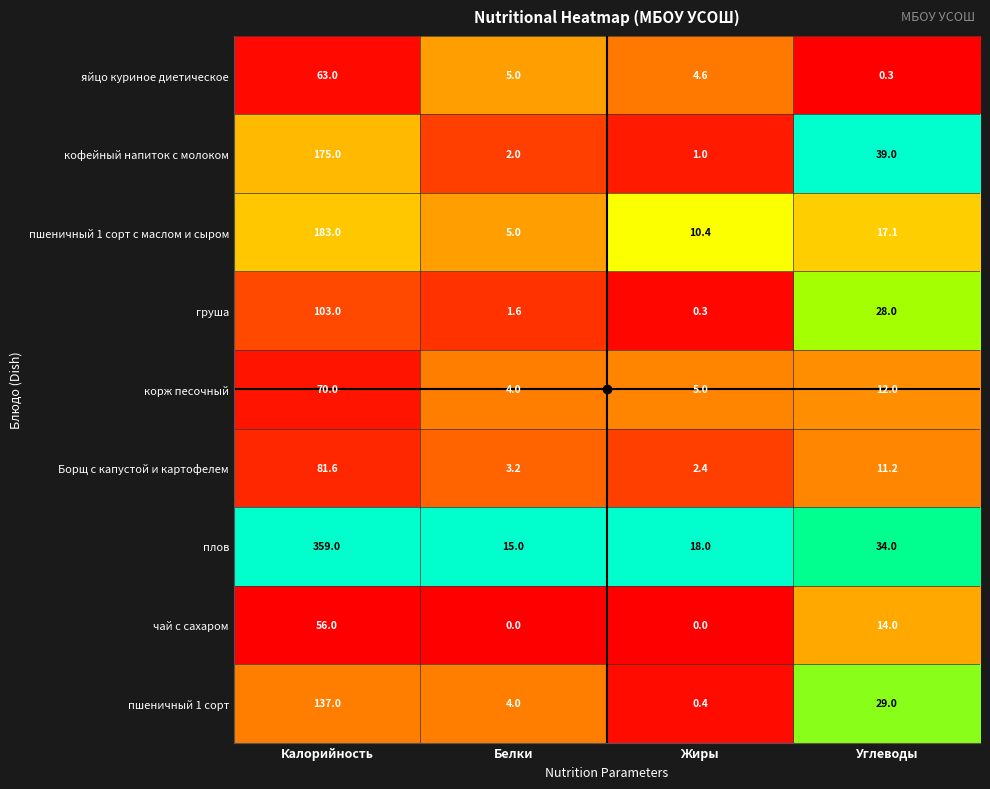

Which category has the highest value in the плов series?

Калорийность